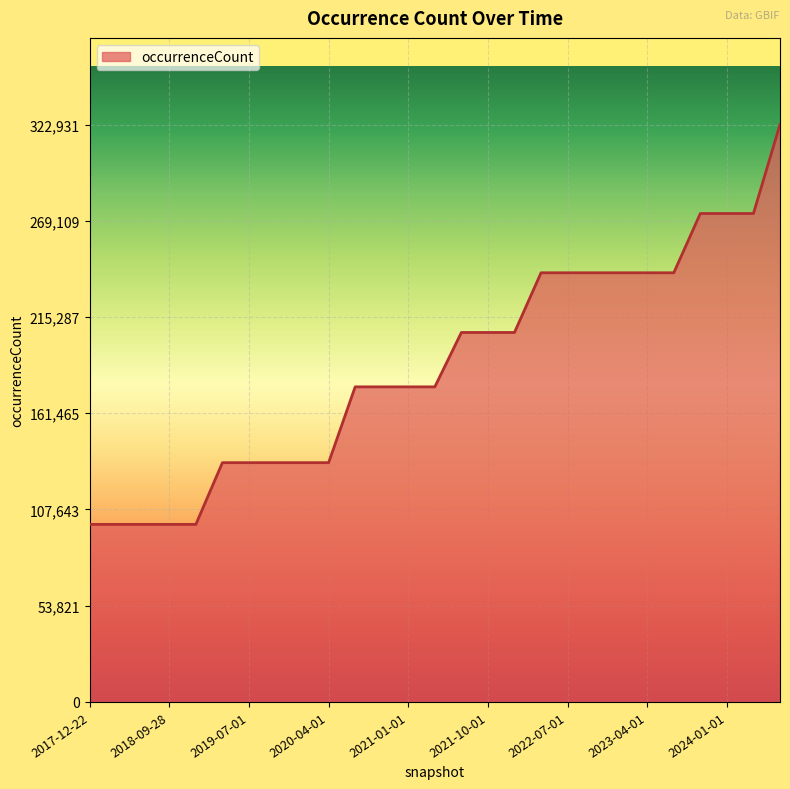

What is the smallest value displayed?

99294